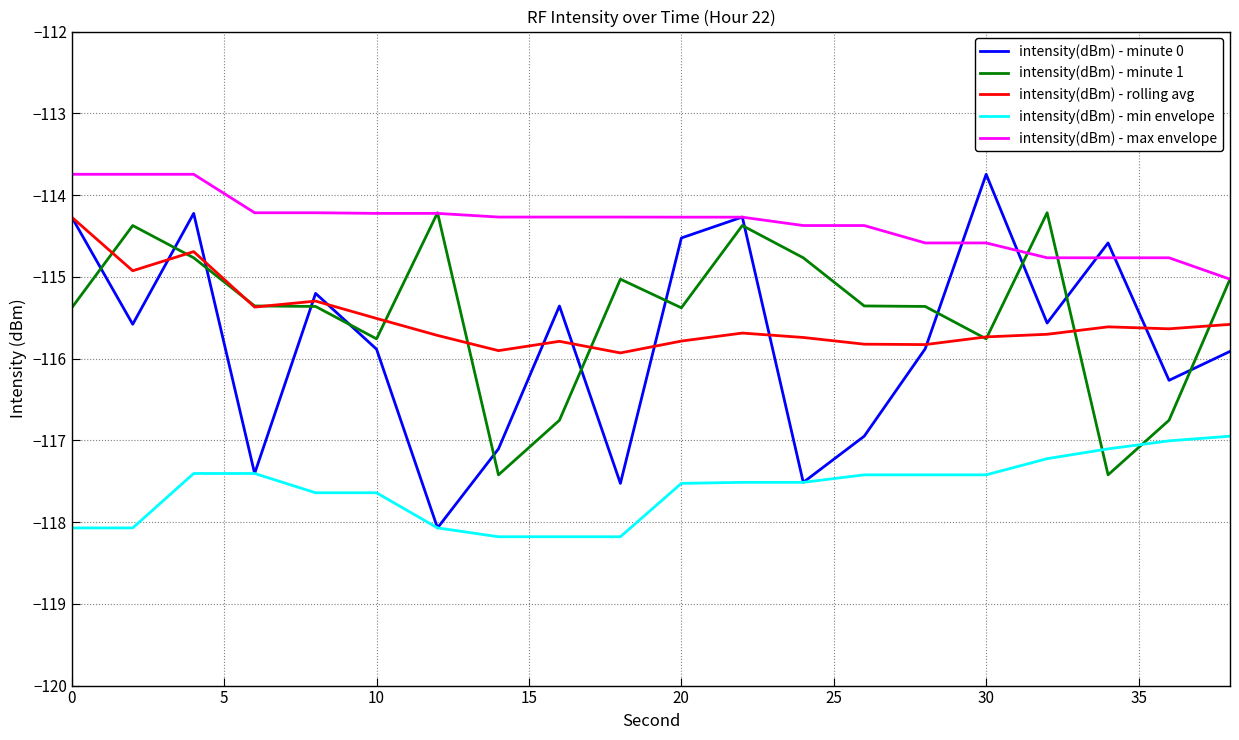

Does the chart display data point markers on the line(s)?

No